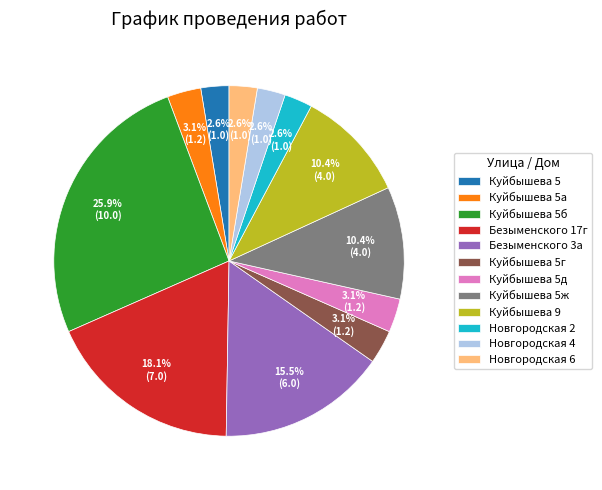

Is Куйбышева 5ж the majority of the pie?

No